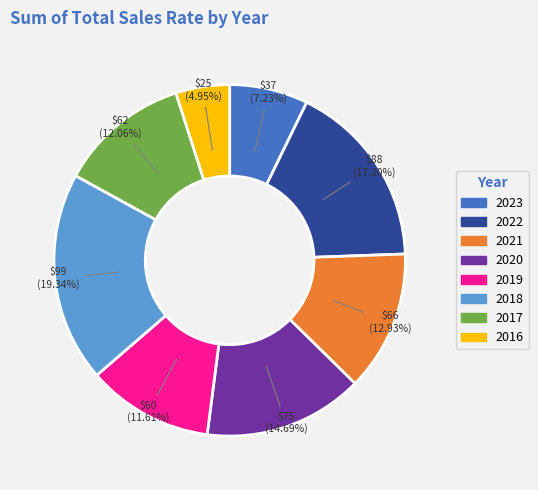

To the nearest percent, what is the difference between the 2017 and 2021 slice percentages?

1%